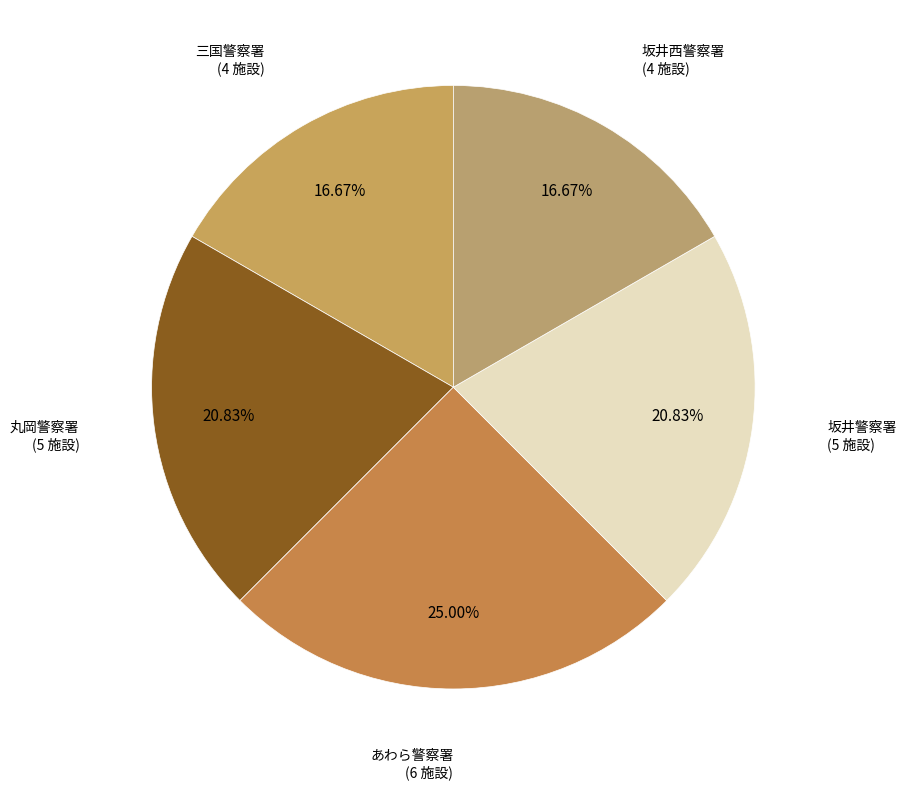

Does any single category account for the majority?

No